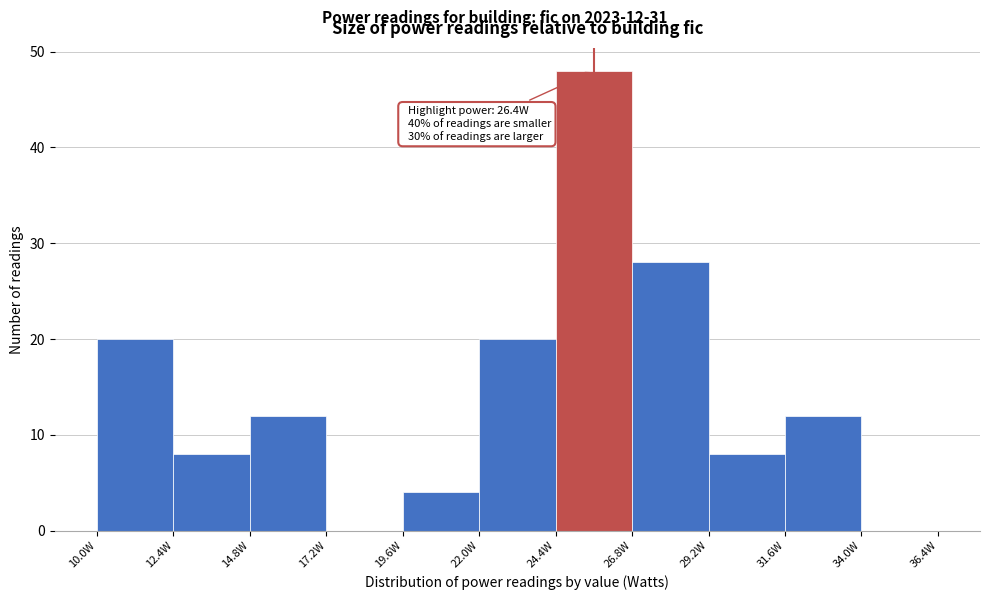

Which range on the x-axis has the tallest bar?

24.4 to 26.8